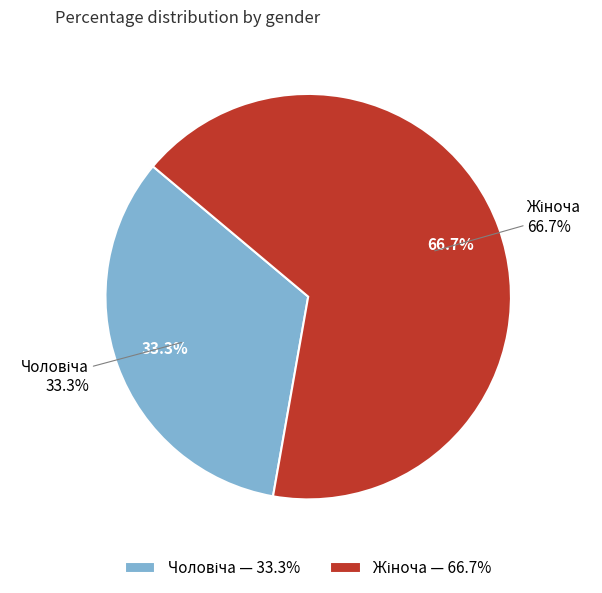

To the nearest percent, what is the average slice percentage?

50%